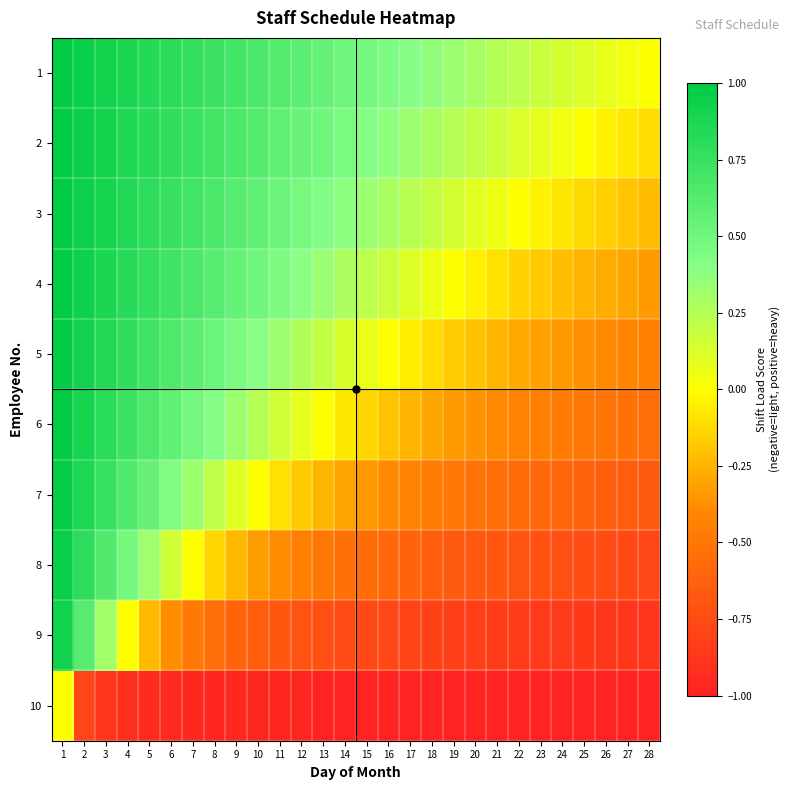

What is the total value across all series at 15?

-1.3